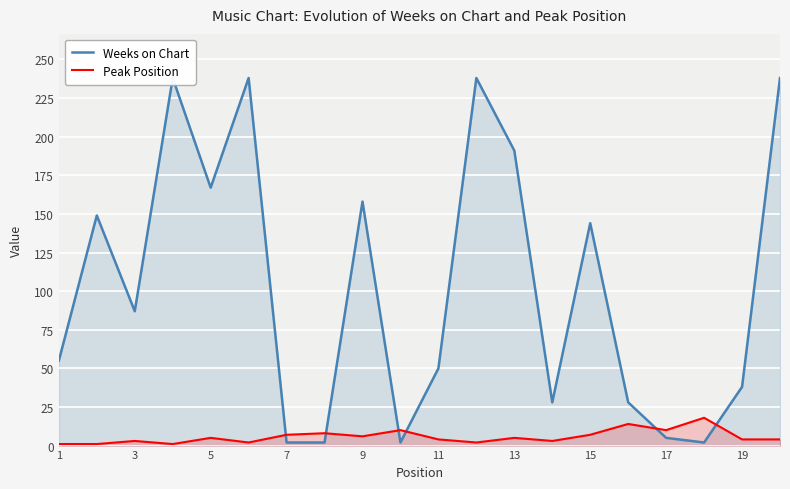

Is it true that Peak Position equals 10 at 17?

True